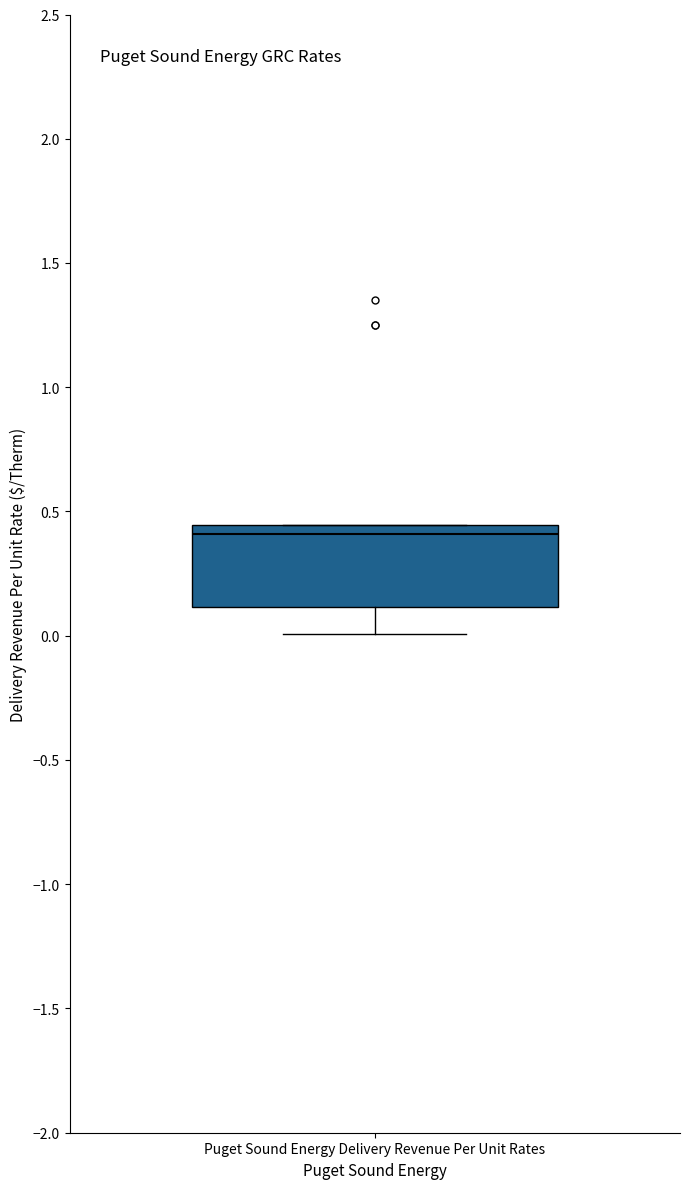

Transcribe this box plot: give where the median line is, the range the box spans, and where the two whiskers end, as read against the y-axis. The values are not printed on the chart, so give them approximately, as read against the axis.

median 0.40, box 0.10 to 0.45, whiskers 0.00 to 0.45